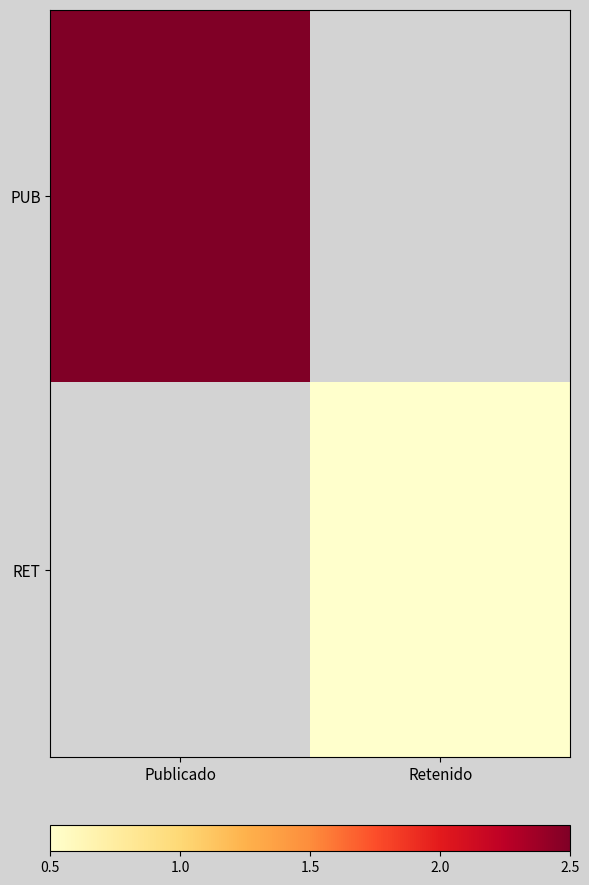

Which series has the largest range (max minus min)?

PUB